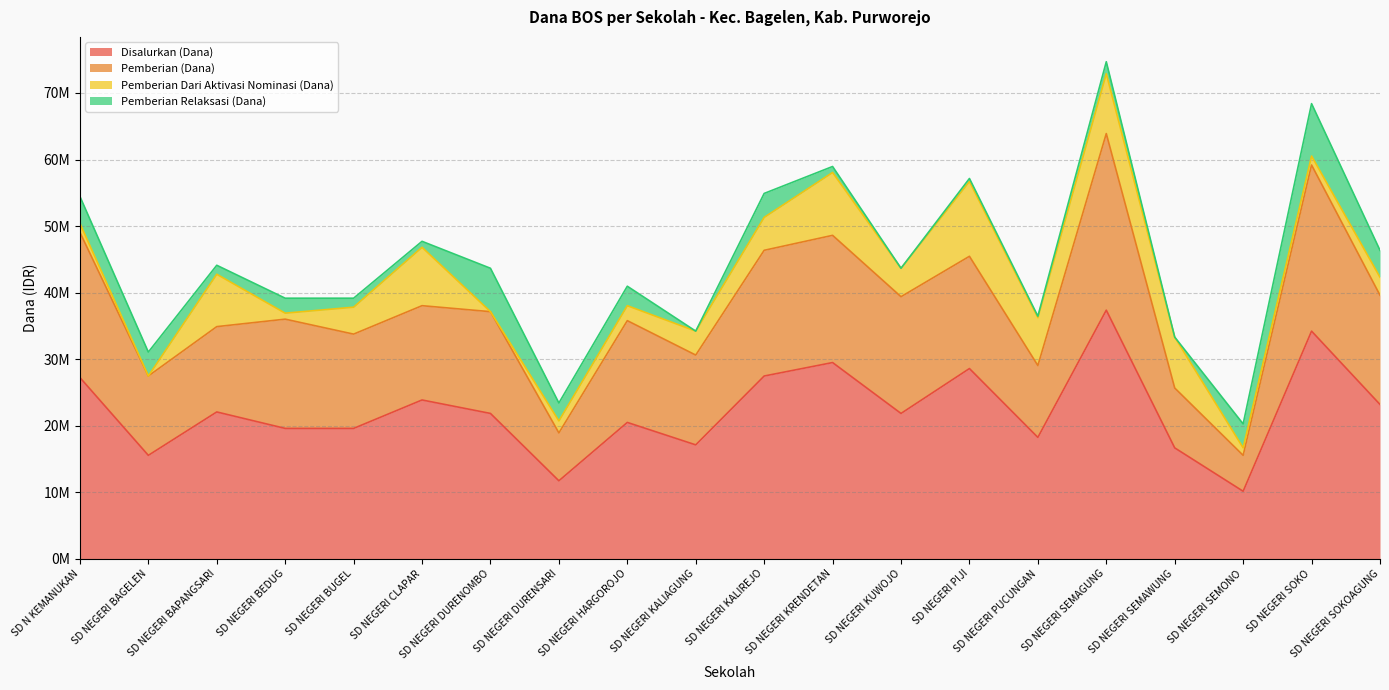

What are all the series names shown in the legend?

Disalurkan (Dana), Pemberian (Dana), Pemberian Dari Aktivasi Nominasi (Dana), Pemberian Relaksasi (Dana)